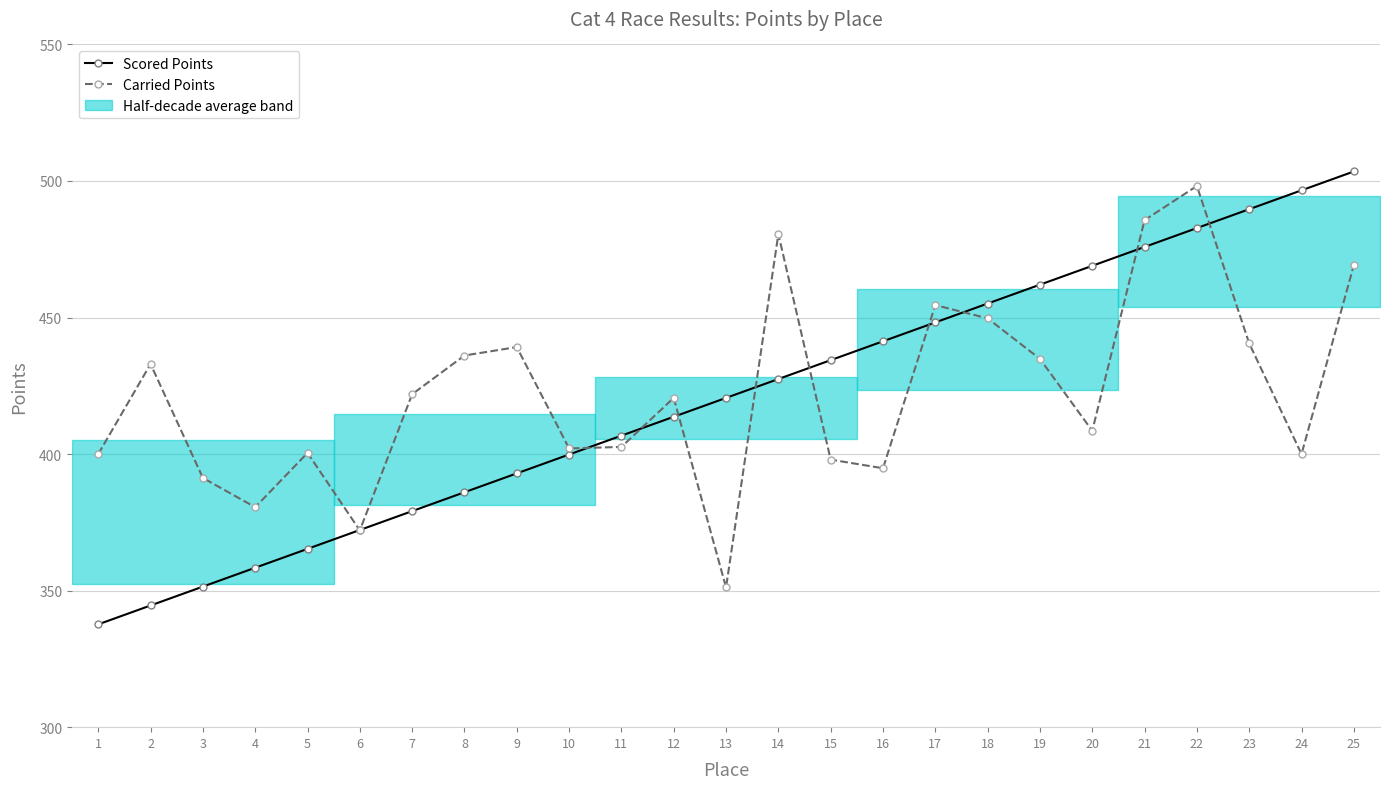

Reading right to left, transcribe all the data shown in this chart.

Scored Points (cumulative): 503.5	496.6	489.7	482.8	475.9	468.9	462.0	455.1	448.2	441.3	434.4	427.5	420.6	413.7	406.8	399.8	392.9	386.0	379.1	372.2	365.3	358.4	351.5	344.6	337.6
Carried Points: 469.2	400.0	440.5	498.2	485.7	408.5	434.9	449.7	454.6	394.8	398.0	480.6	351.2	420.6	402.6	402.1	439.2	436.1	421.9	372.0	400.4	380.5	391.3	433.0	400.0